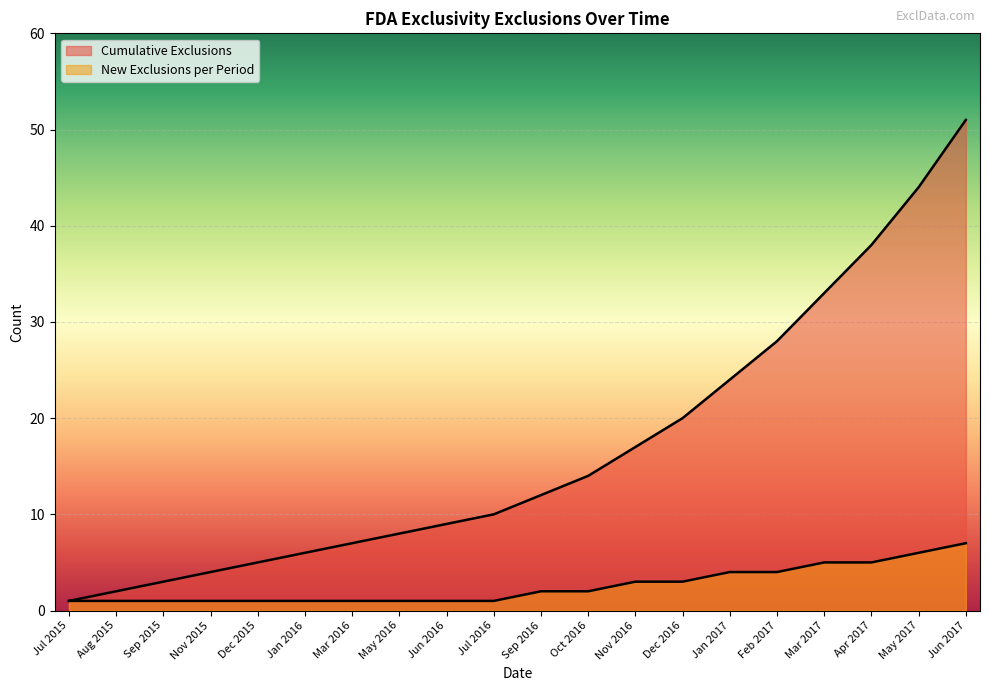

At which label does Cumulative Exclusions reach its peak?

Jun 2017